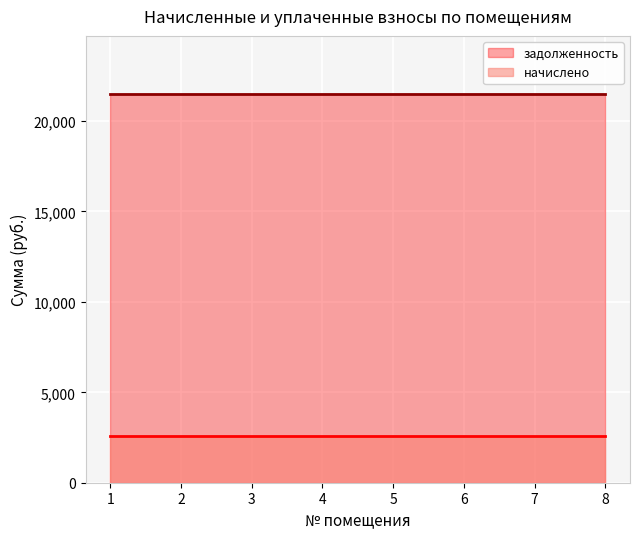

What is the average value of the задолженность series?

21487.7